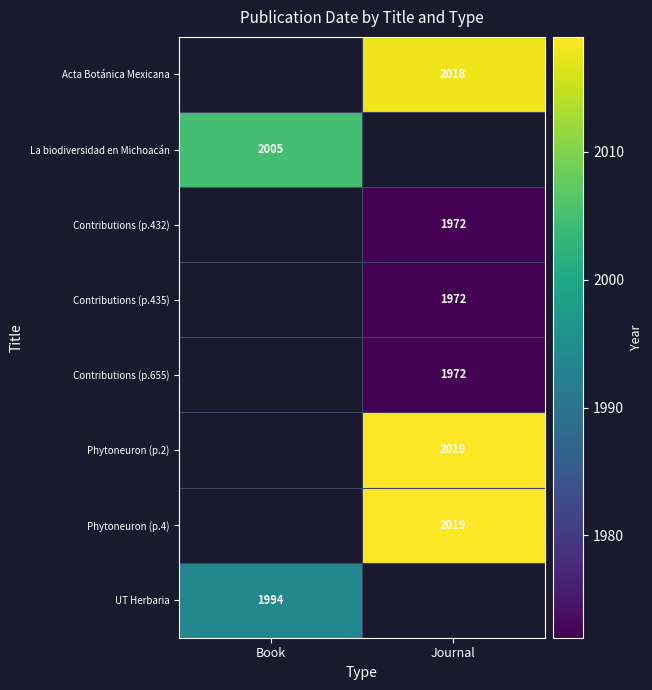

True or false: Phytoneuron (p.2) has a value of 2019 at Journal.

True